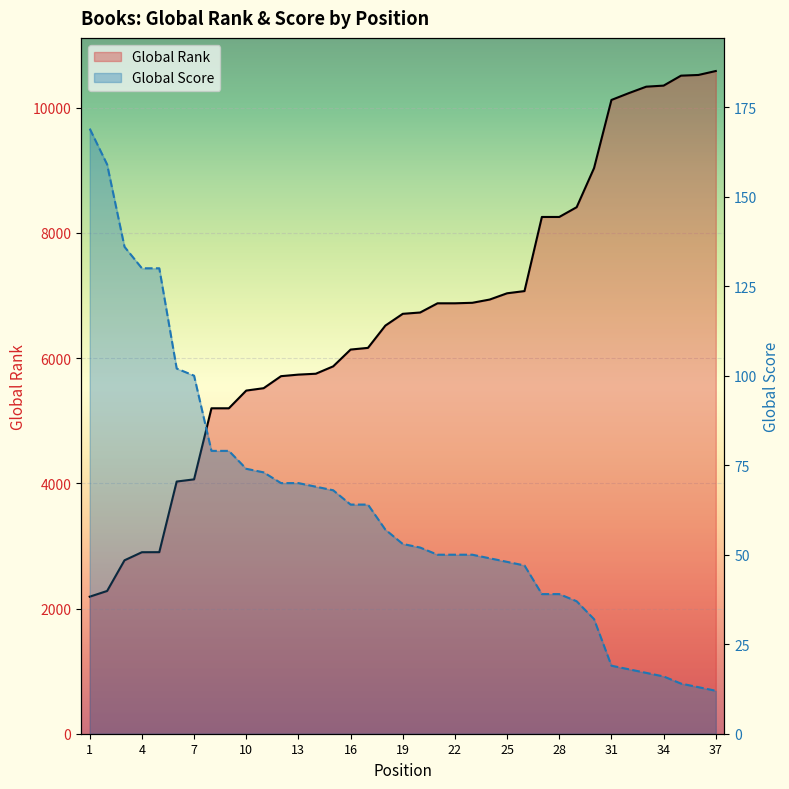

What is the sum of the Global Score values at 37 and 22?

62